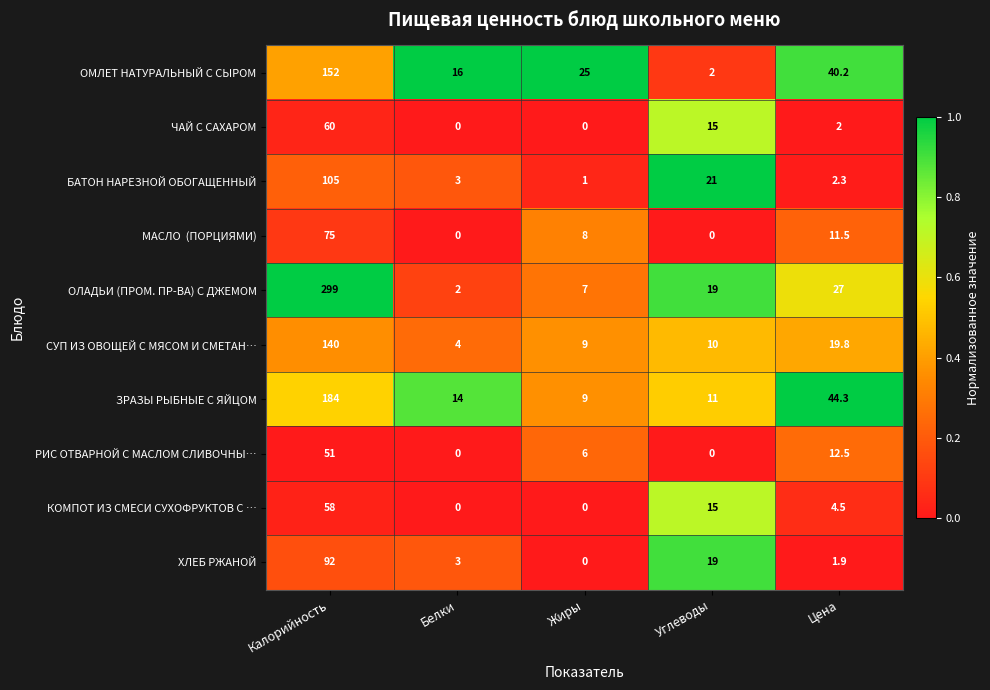

The value of РИС ОТВАРНОЙ С МАСЛОМ СЛИВОЧНЫ… at Калорийность is 84.4. True or false?

False